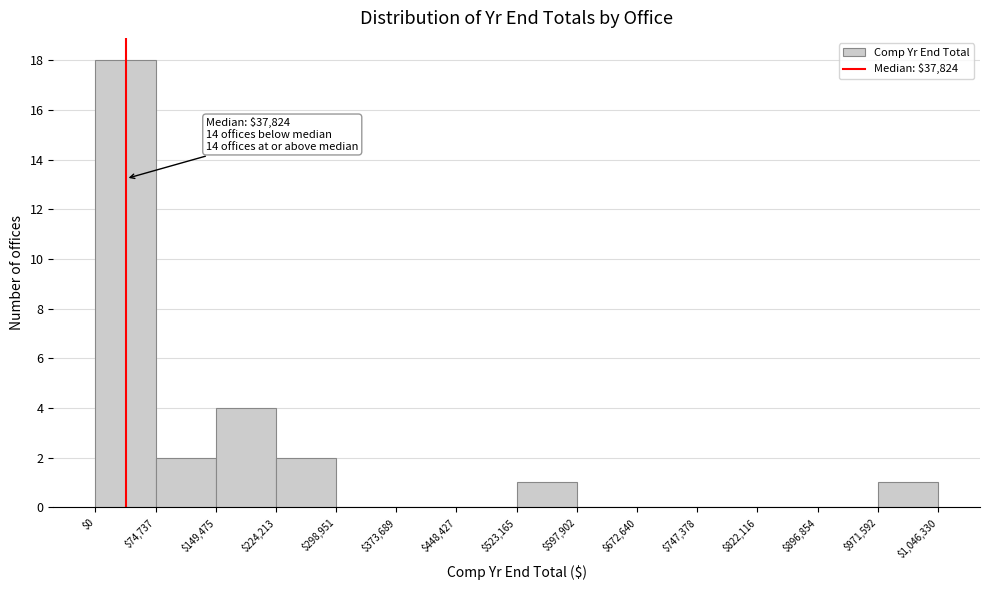

Over which range of the x-axis is the bar tallest?

$0 to $74,737